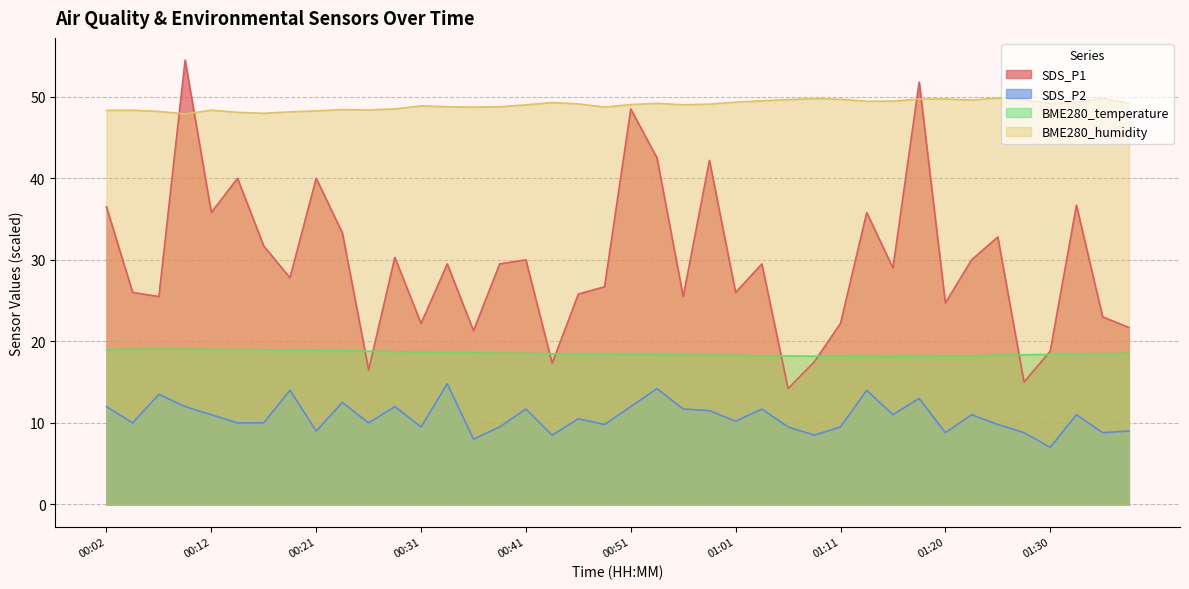

Which category has the lowest value in the BME280_humidity series?

00:09